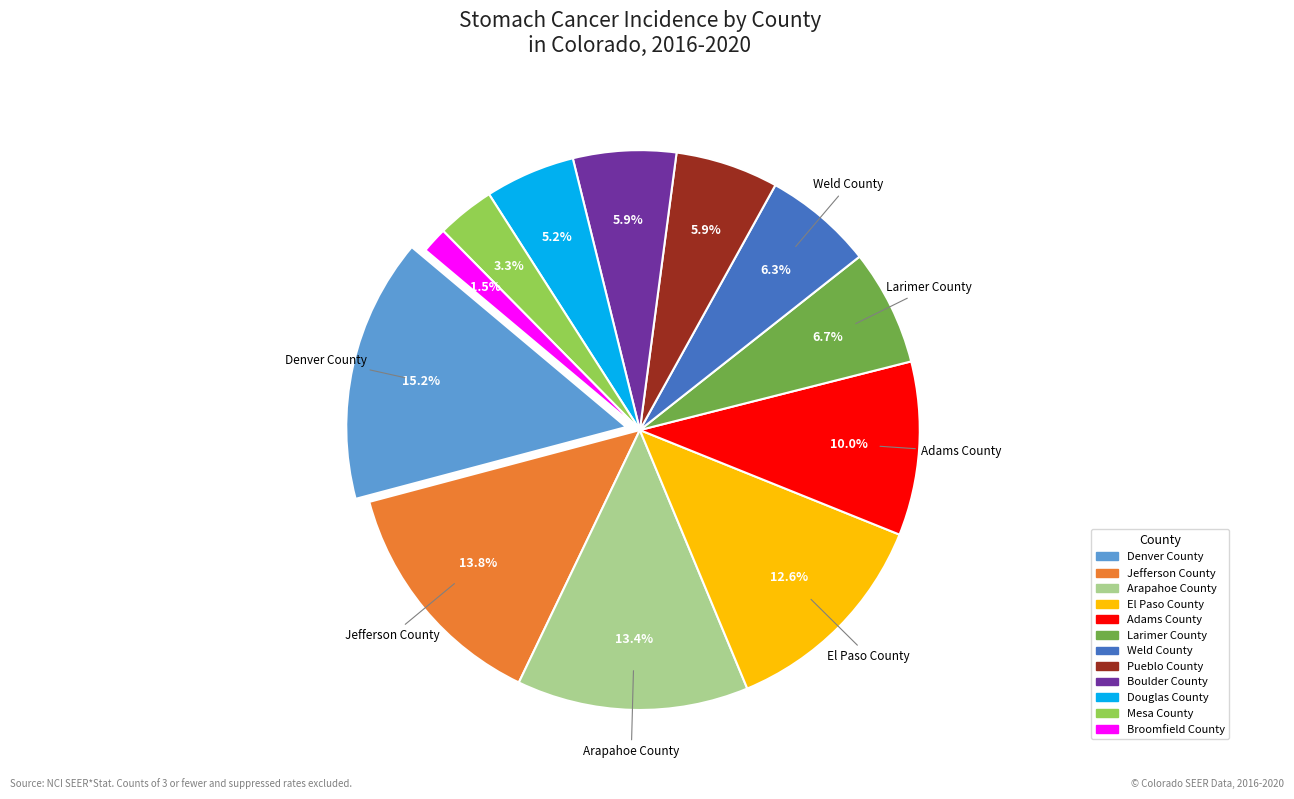

Does any single category account for the majority?

No